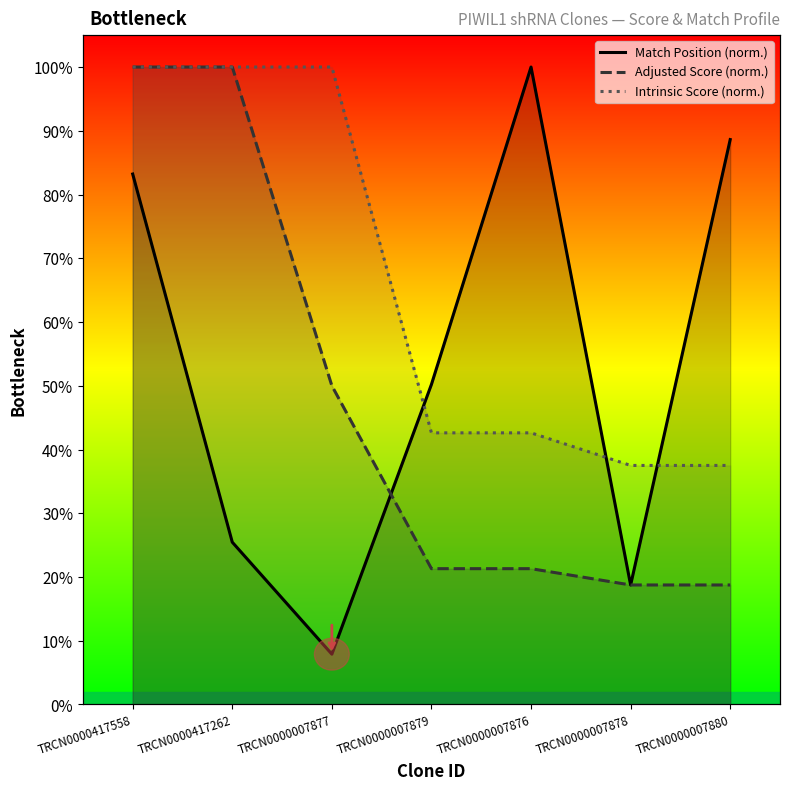

What is the sum of the Intrinsic Score (norm.) values at TRCN0000417558 and TRCN0000007880?

137.5